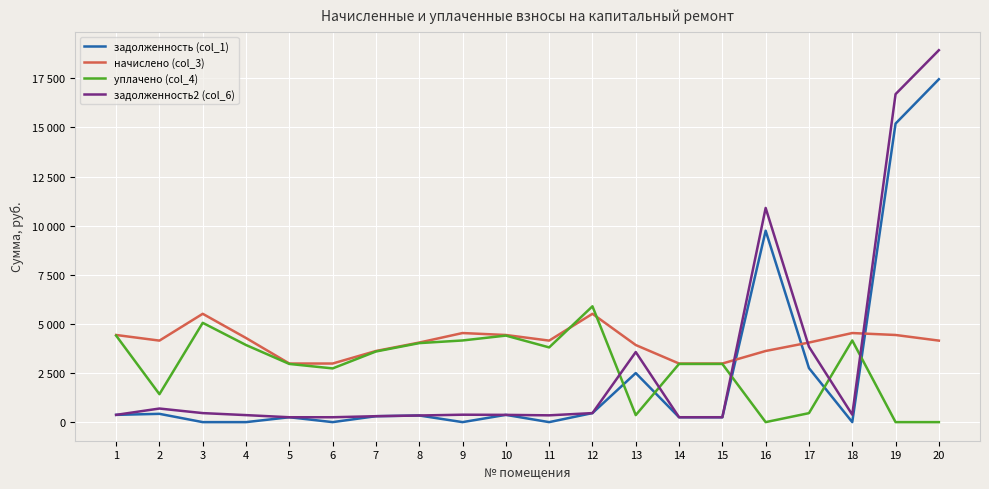

Is the value of задолженность (col_1) at 7 greater than the value of начислено (col_3) at 19?

No